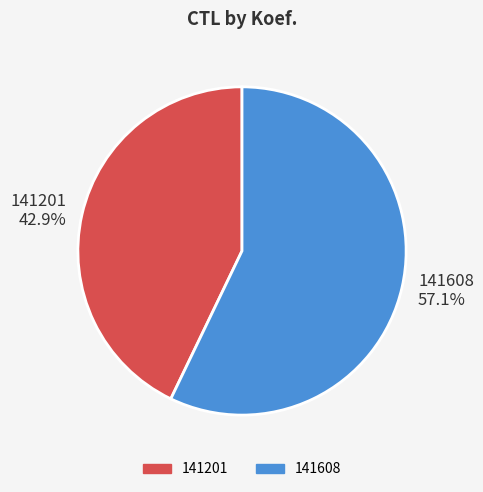

Is it true that 141201 is 52% of the pie?

False